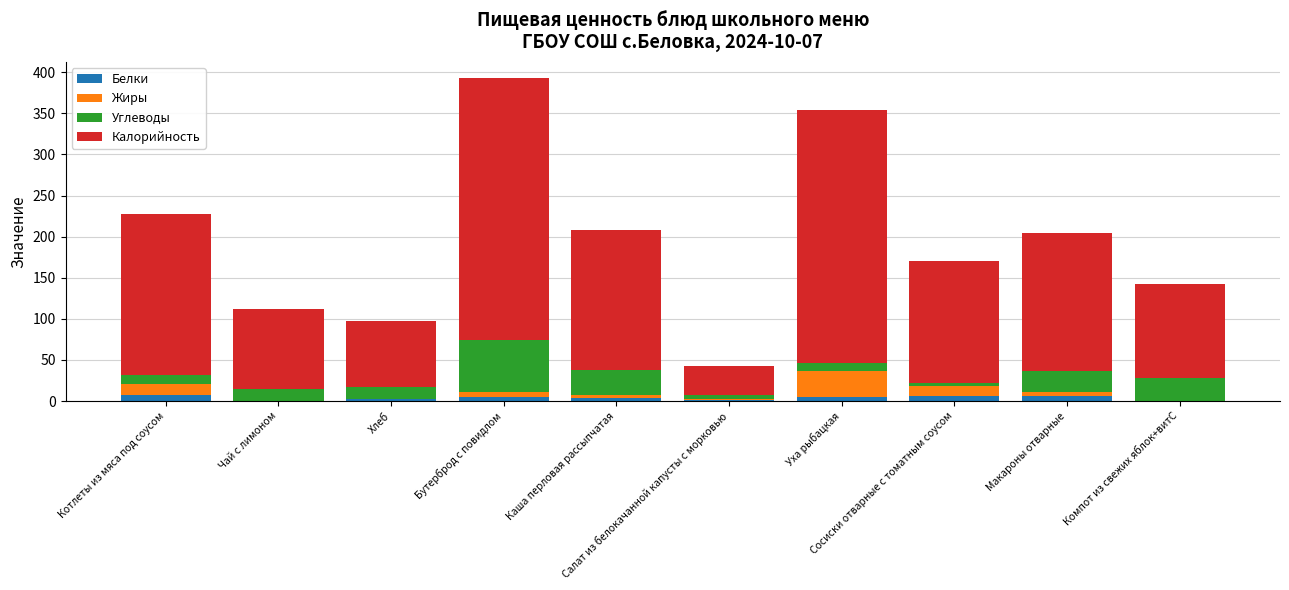

The value of Белки at Уха рыбацкая is 2. True or false?

False